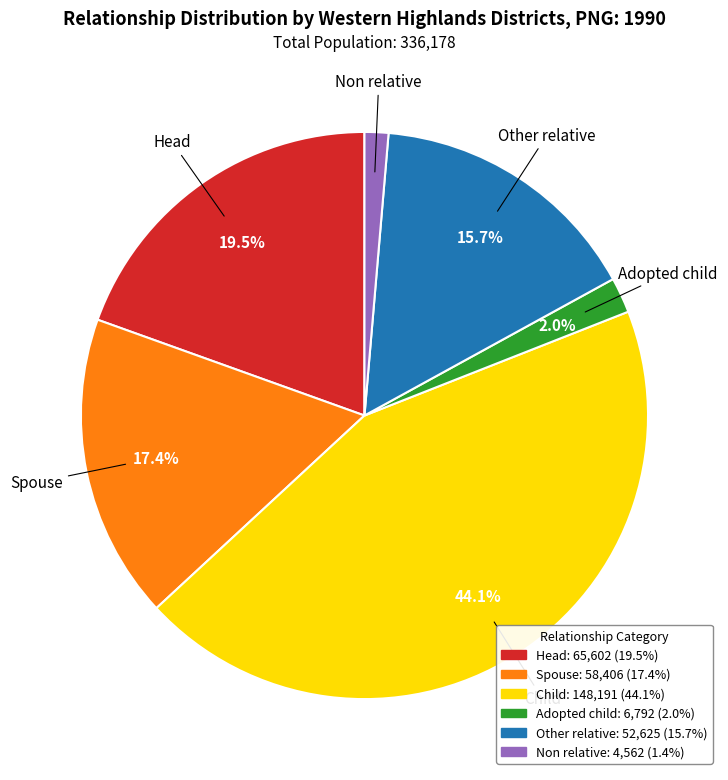

Which slice is the largest?

Child